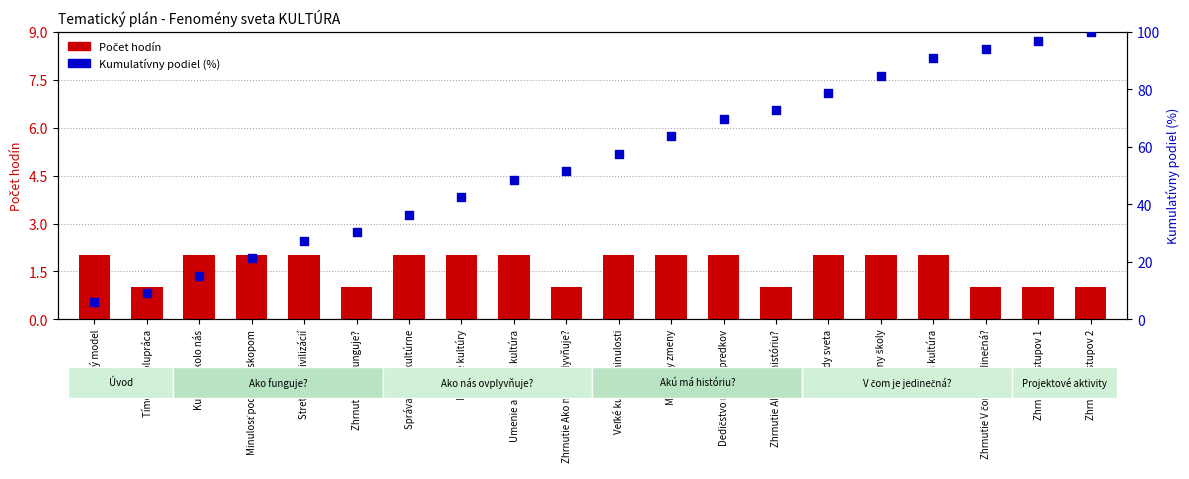

Is the value of Kumulatívny podiel (%) at Knižná kultúra greater than the value of Počet hodín at Zhrnutie Akú má históriu??

Yes